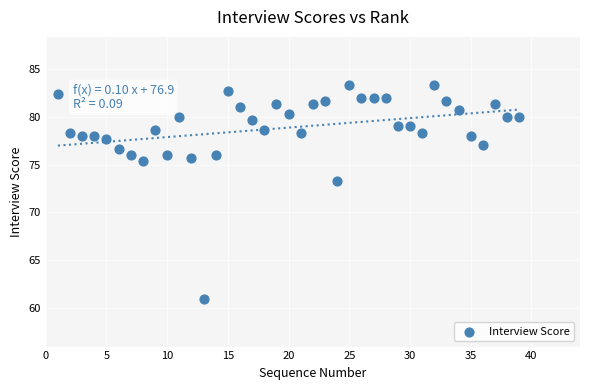

What is the range of X values (max minus min)?

38.0